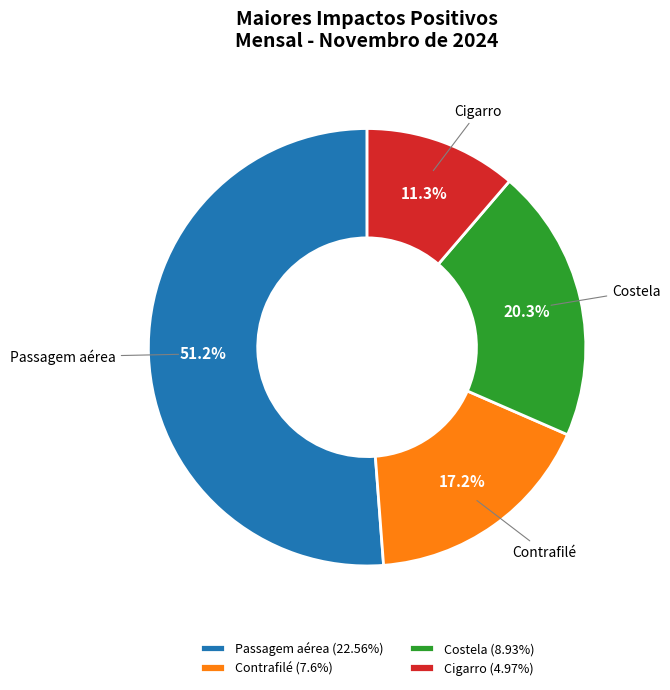

The Passagem aérea slice represents 39% of the pie. True or false?

False